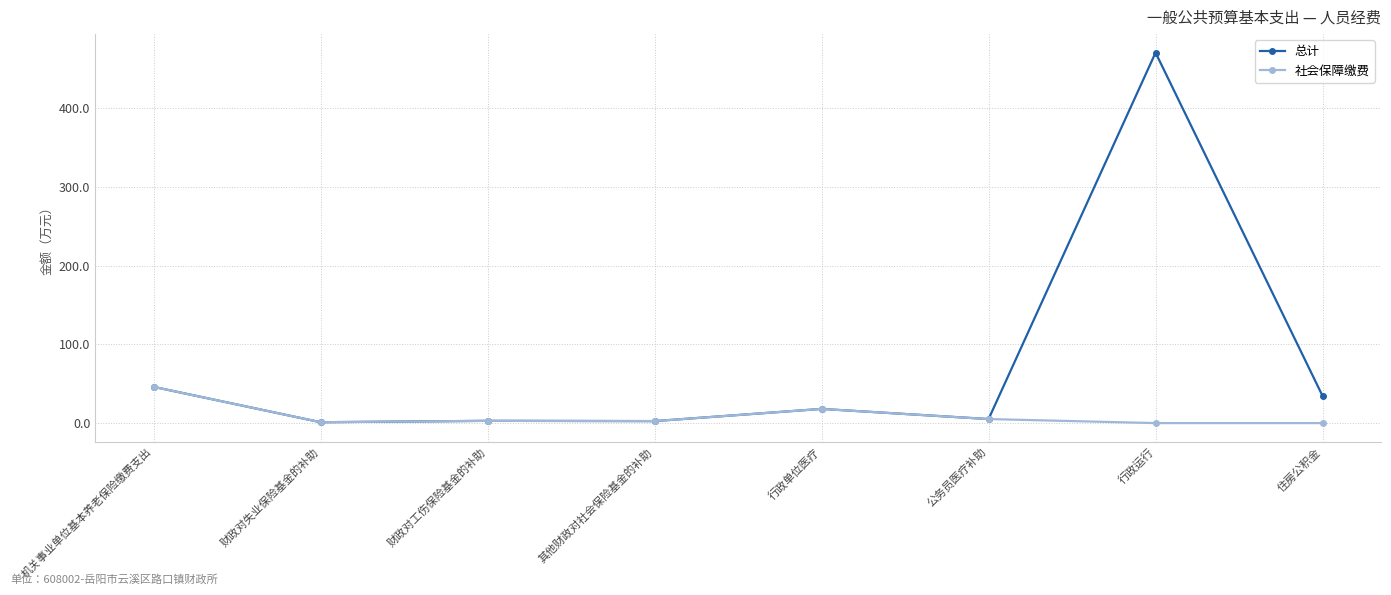

List the series in order of their overall mean, highest first.

总计, 社会保障缴费